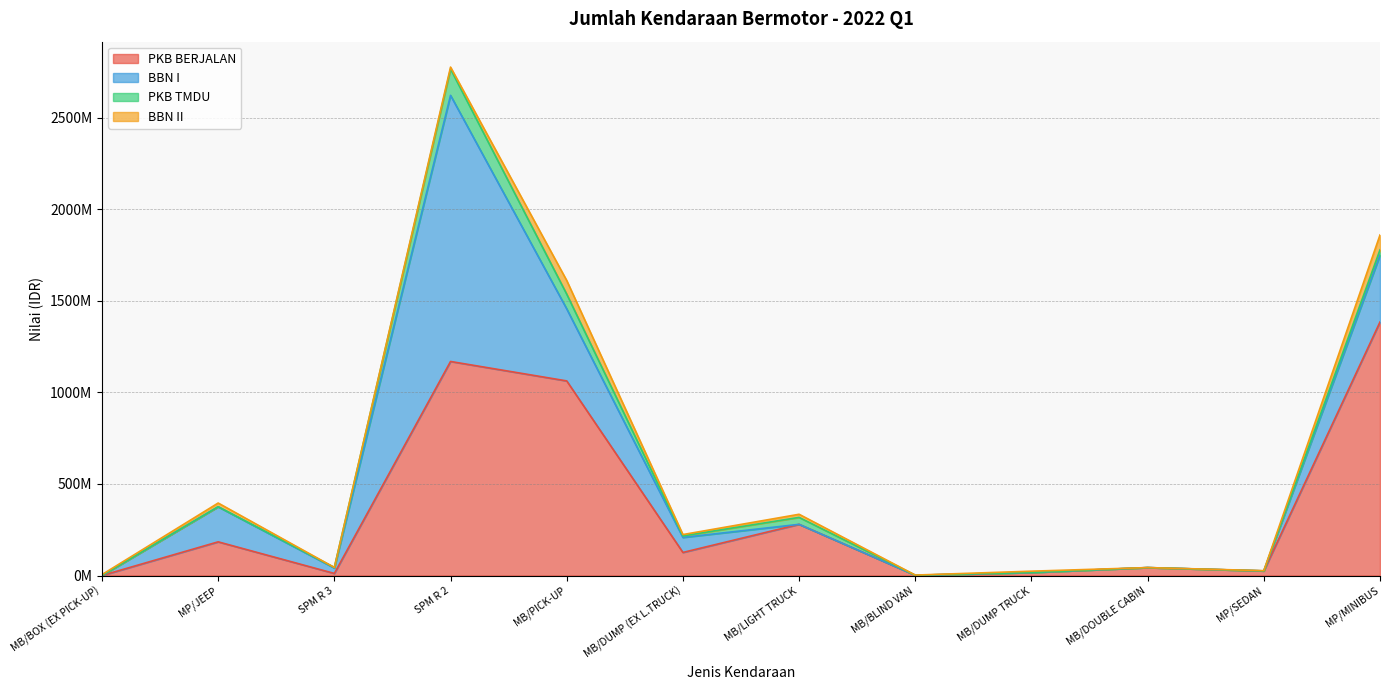

What is the difference between the BBN I values at SPM R 2 and MB/BOX (EX PICK-UP)?

1452640006